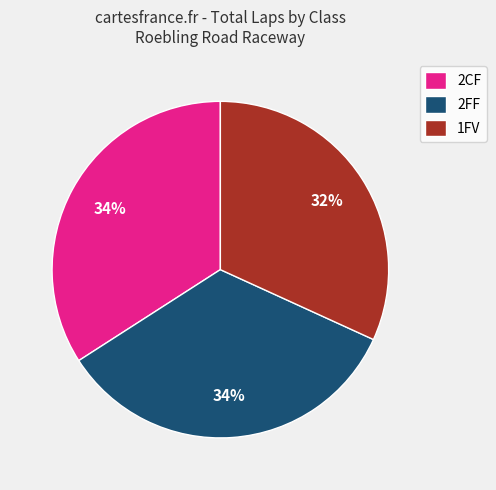

How many segments does this pie chart have?

3